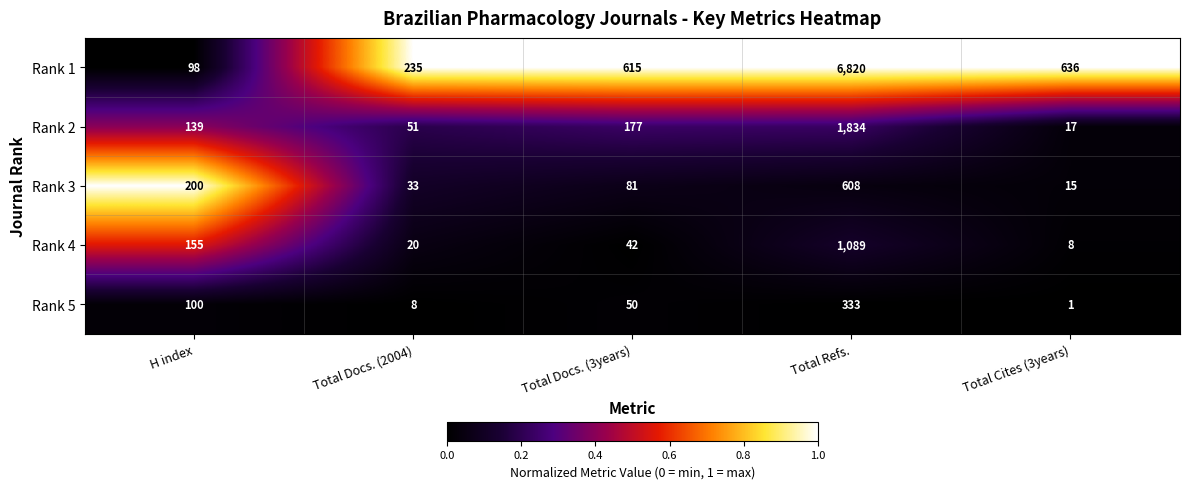

Is it true that Rank 4 equals 155 at H index?

True